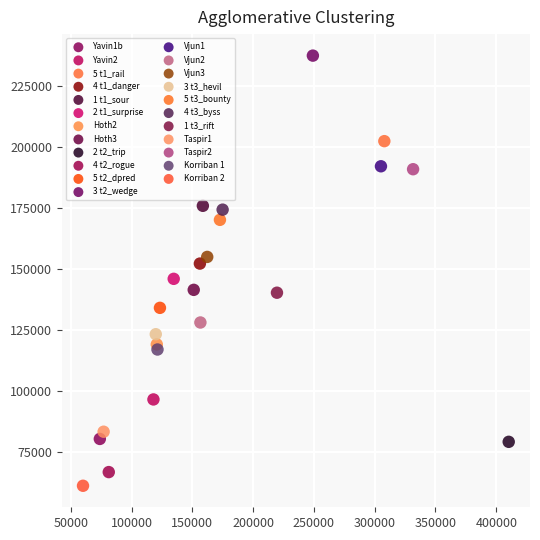

What are all the series names shown in the legend?

Yavin1b, Yavin2, 5 t1_rail, 4 t1_danger, 1 t1_sour, 2 t1_surprise, Hoth2, Hoth3, 2 t2_trip, 4 t2_rogue, 5 t2_dpred, 3 t2_wedge, Vjun1, Vjun2, Vjun3, 3 t3_hevil, 5 t3_bounty, 4 t3_byss, 1 t3_rift, Taspir1, Taspir2, Korriban 1, Korriban 2